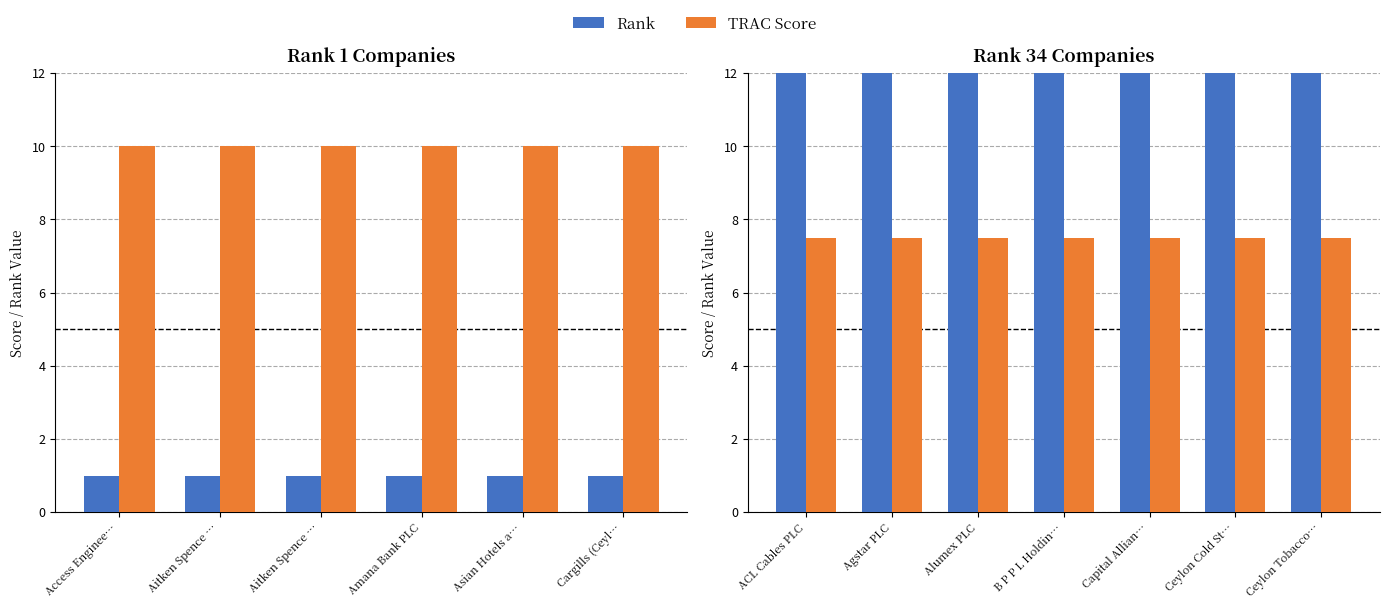

What value does the Rank series have at Ceylon Tobacco…?

34.0